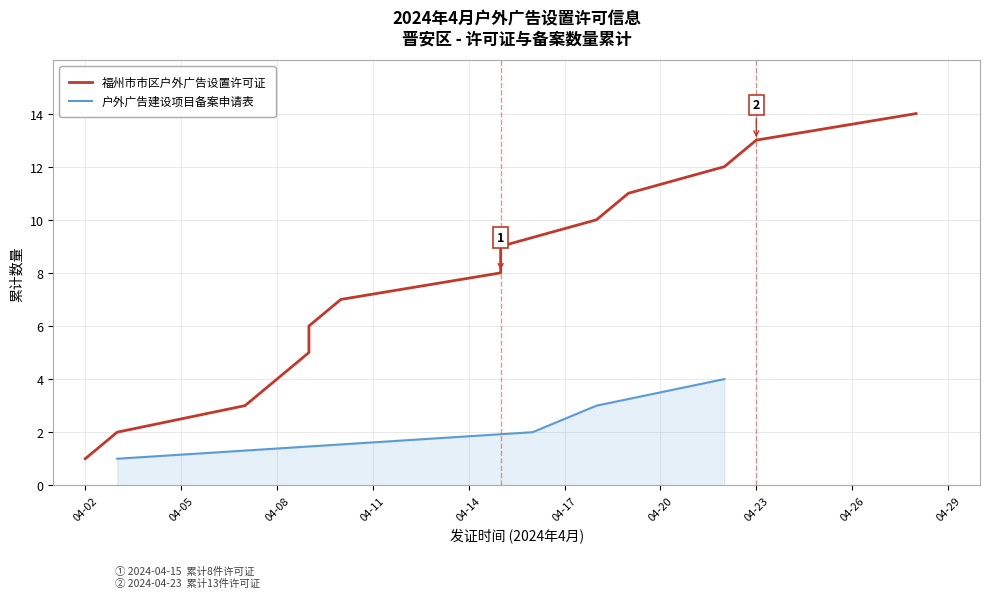

What is the highest value of the 户外广告建设项目备案申请表 series?

4